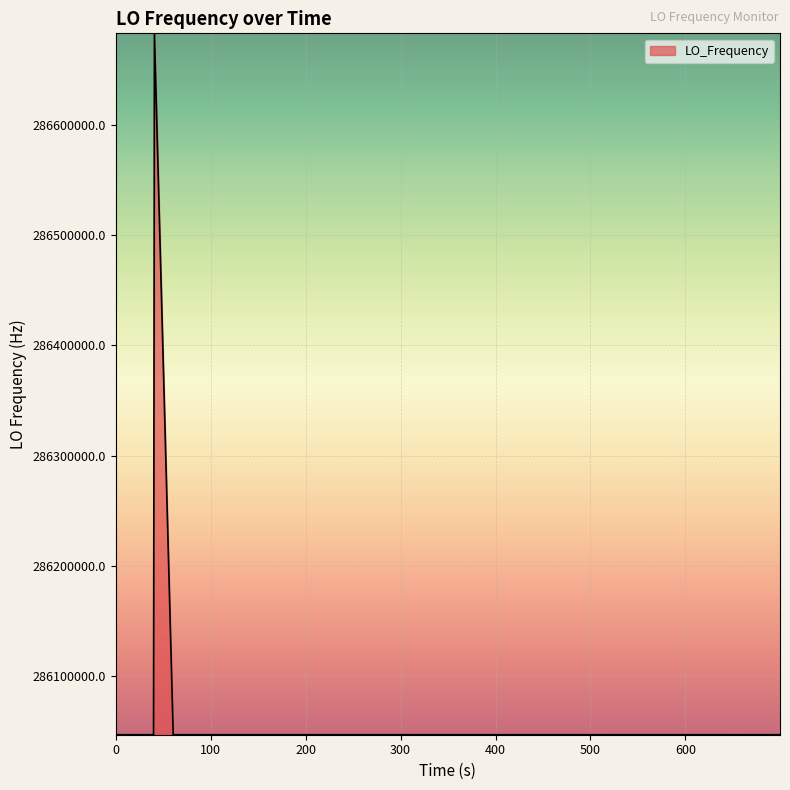

What is the smallest value displayed?

286046993.3